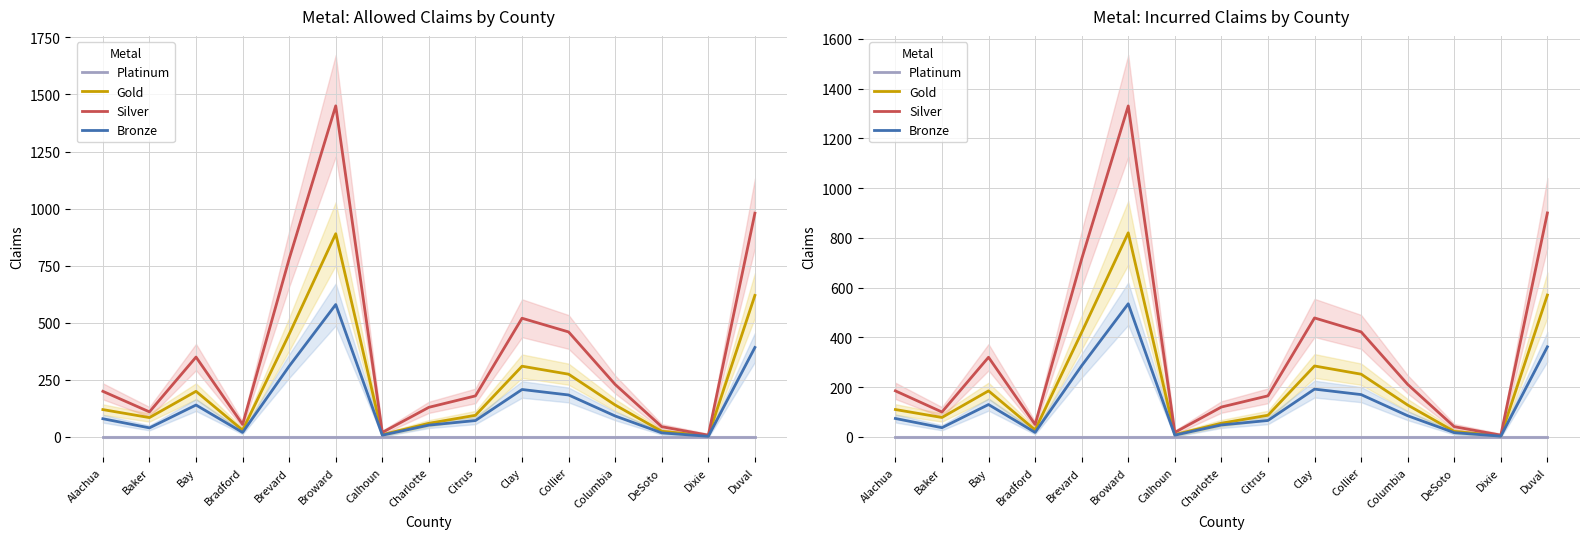

Rank the series by their maximum value, from highest to lowest.

Silver, Gold, Bronze, Platinum